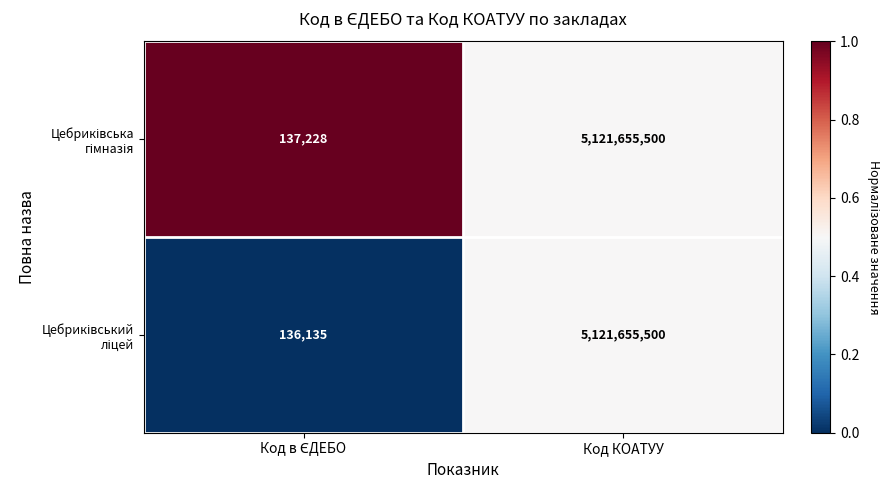

At which category is the sum across all series the highest?

Код КОАТУУ